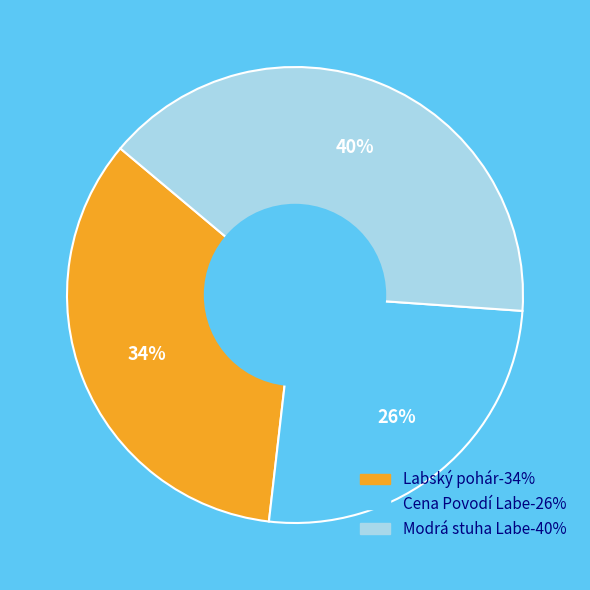

To the nearest percent, what is the difference between the largest and smallest slice percentages?

14%